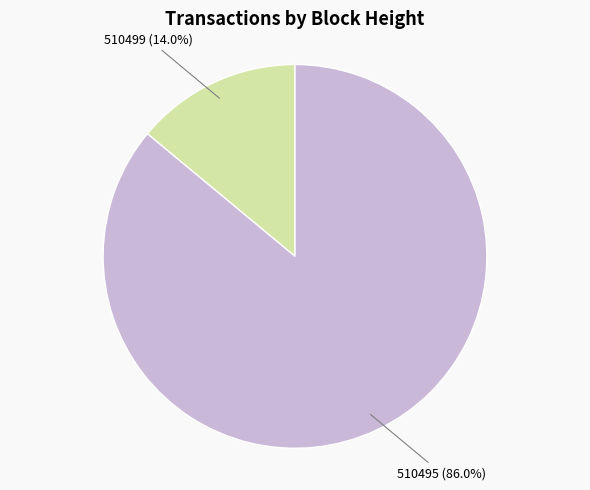

What percentage do 510495 and 510499 together represent?

100.0%